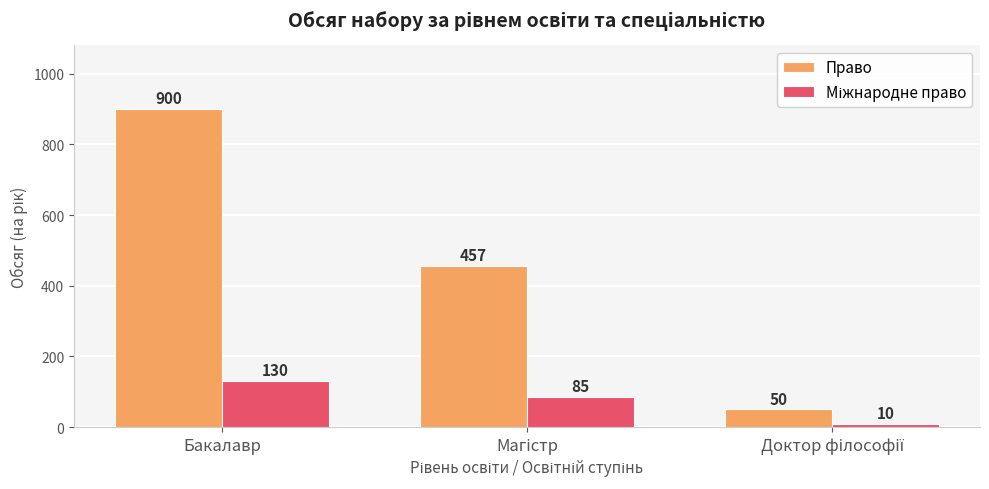

At how many categories does at least one series exceed 648?

1